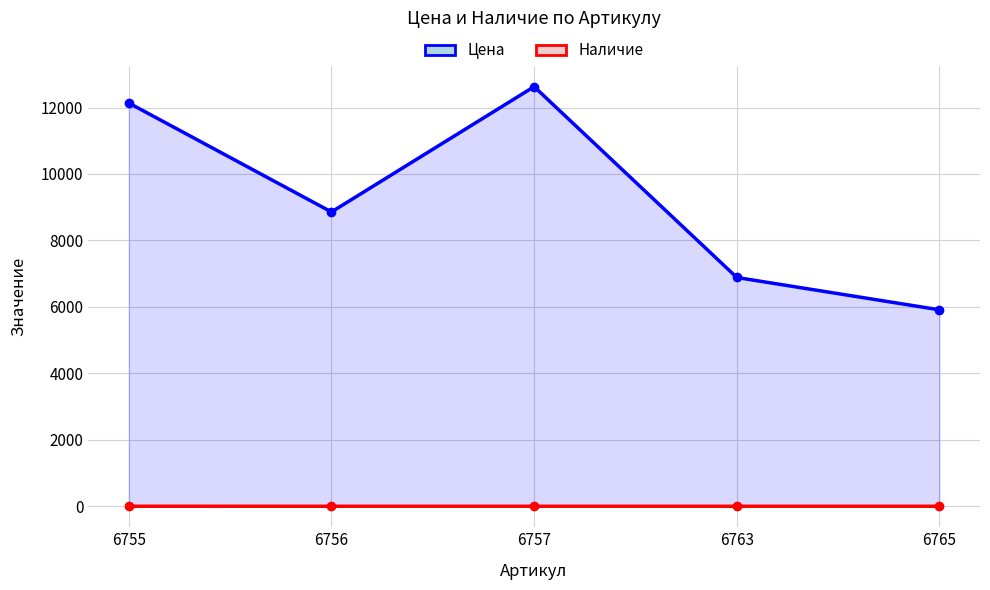

True or false: Цена and Наличие cross at least once.

False